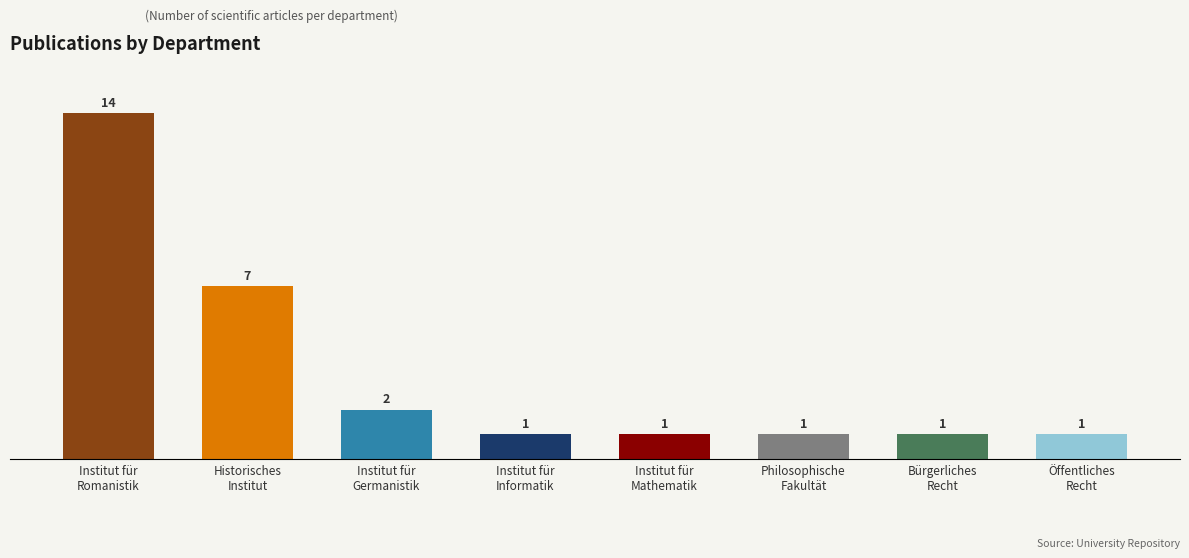

Reading left to right, transcribe all the data shown in this chart.

Institut für
Romanistik=14	Historisches
Institut=7	Institut für
Germanistik=2	Institut für
Informatik=1	Institut für
Mathematik=1	Philosophische
Fakultät=1	Bürgerliches
Recht=1	Öffentliches
Recht=1